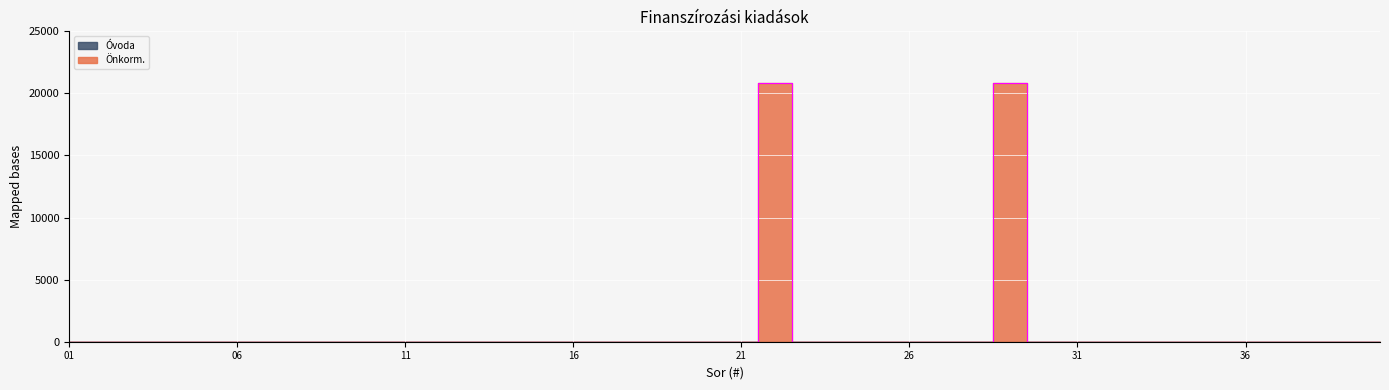

Does the chart display data point markers on the line(s)?

No